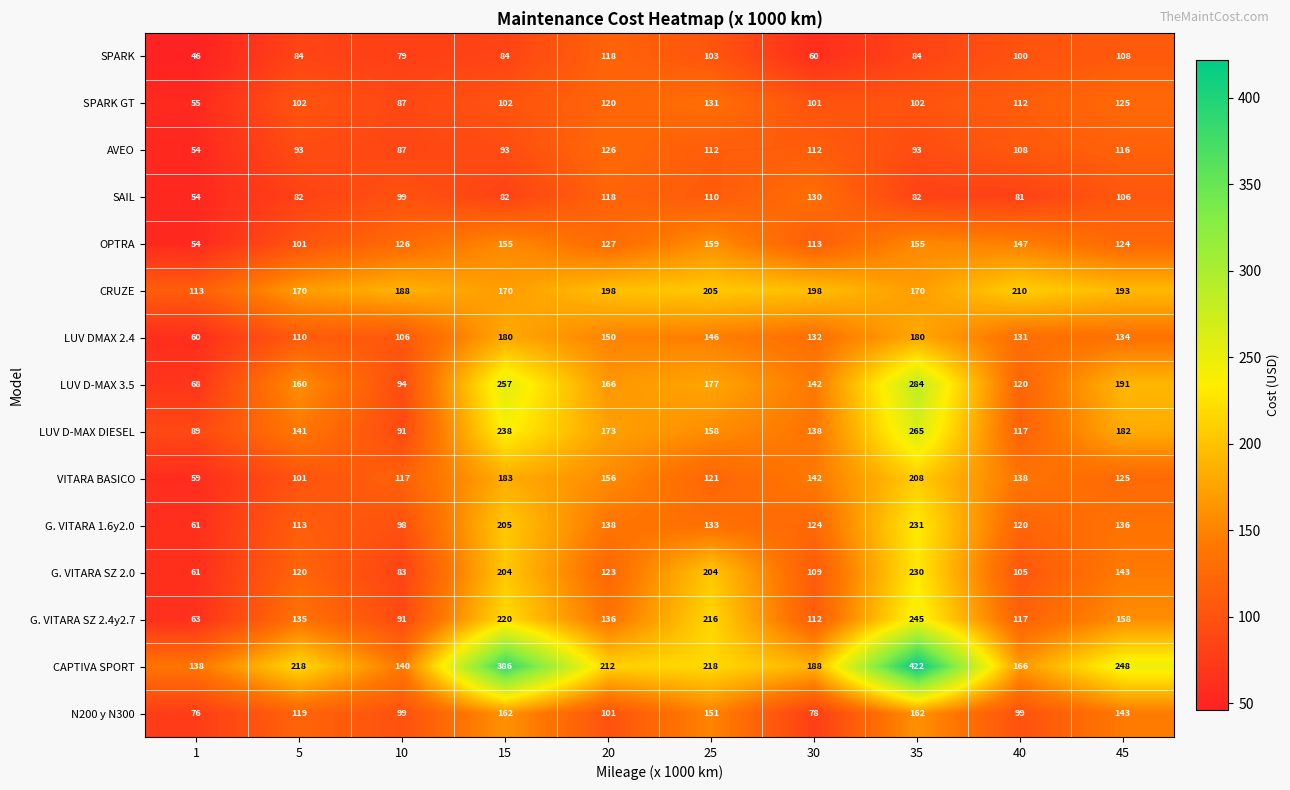

Rank the series by their maximum value, from highest to lowest.

CAPTIVA SPORT, LUV D-MAX 3.5, LUV D-MAX DIESEL, G. VITARA SZ 2.4y2.7, G. VITARA 1.6y2.0, G. VITARA SZ 2.0, CRUZE, VITARA BASICO, LUV DMAX 2.4, N200 y N300, OPTRA, SPARK GT, SAIL, AVEO, SPARK